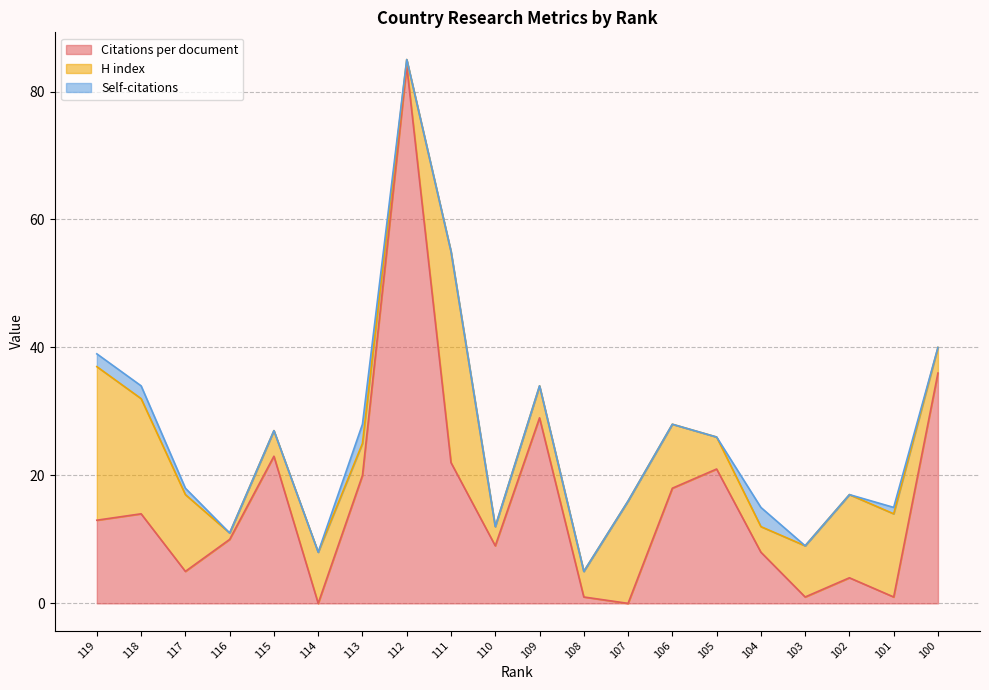

How many lines are shown in the chart?

3